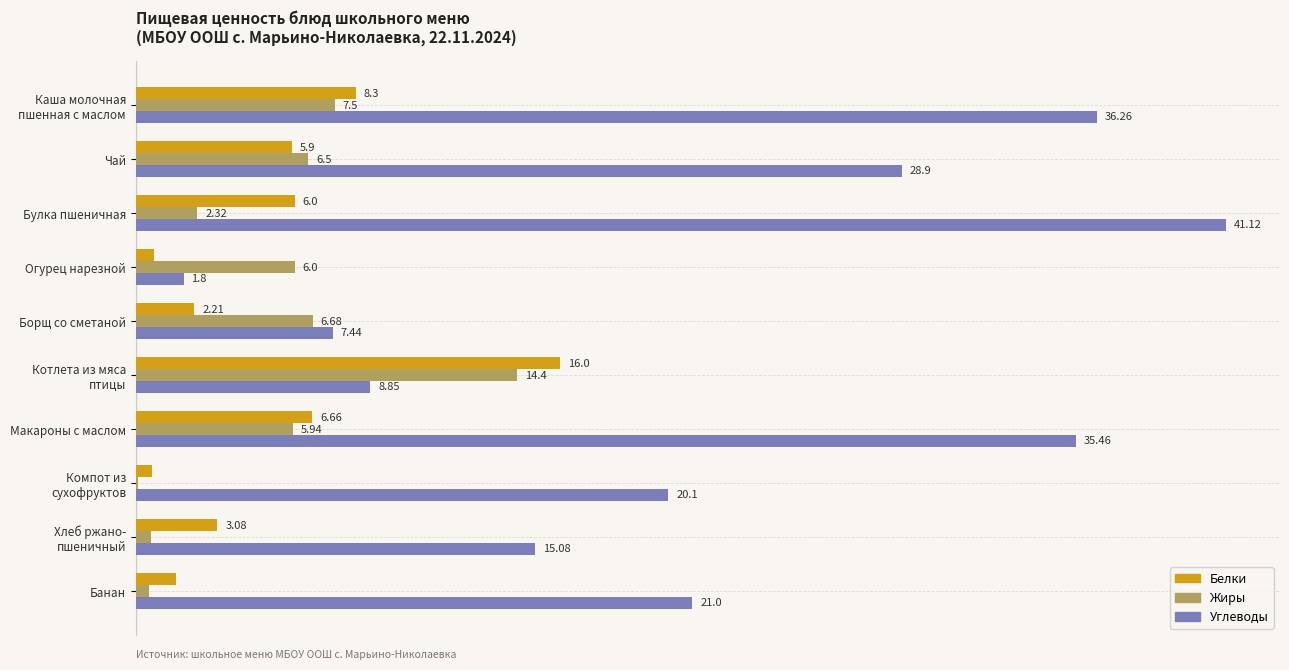

Which series changed the most between Чай and Макароны с маслом?

Углеводы